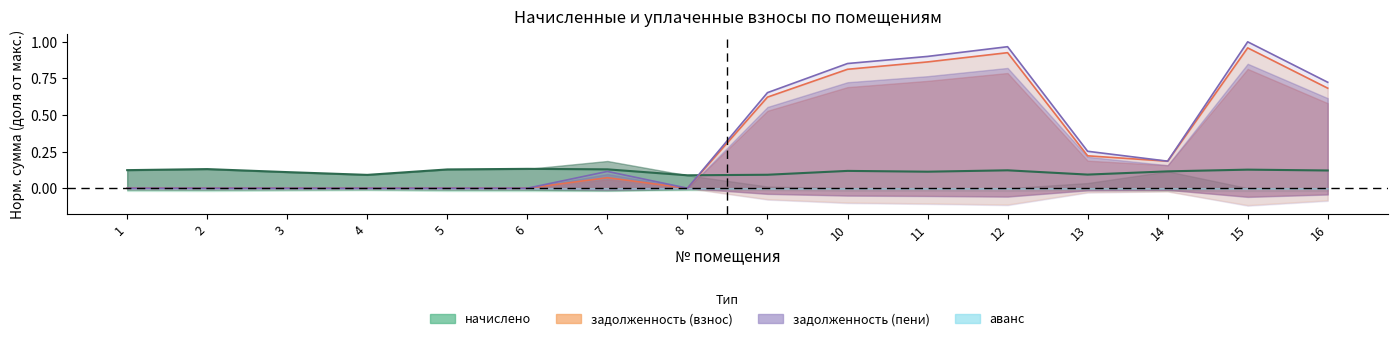

Is the value of задолженность (пени) at 4 greater than the value of задолженность (взнос) at 15?

No